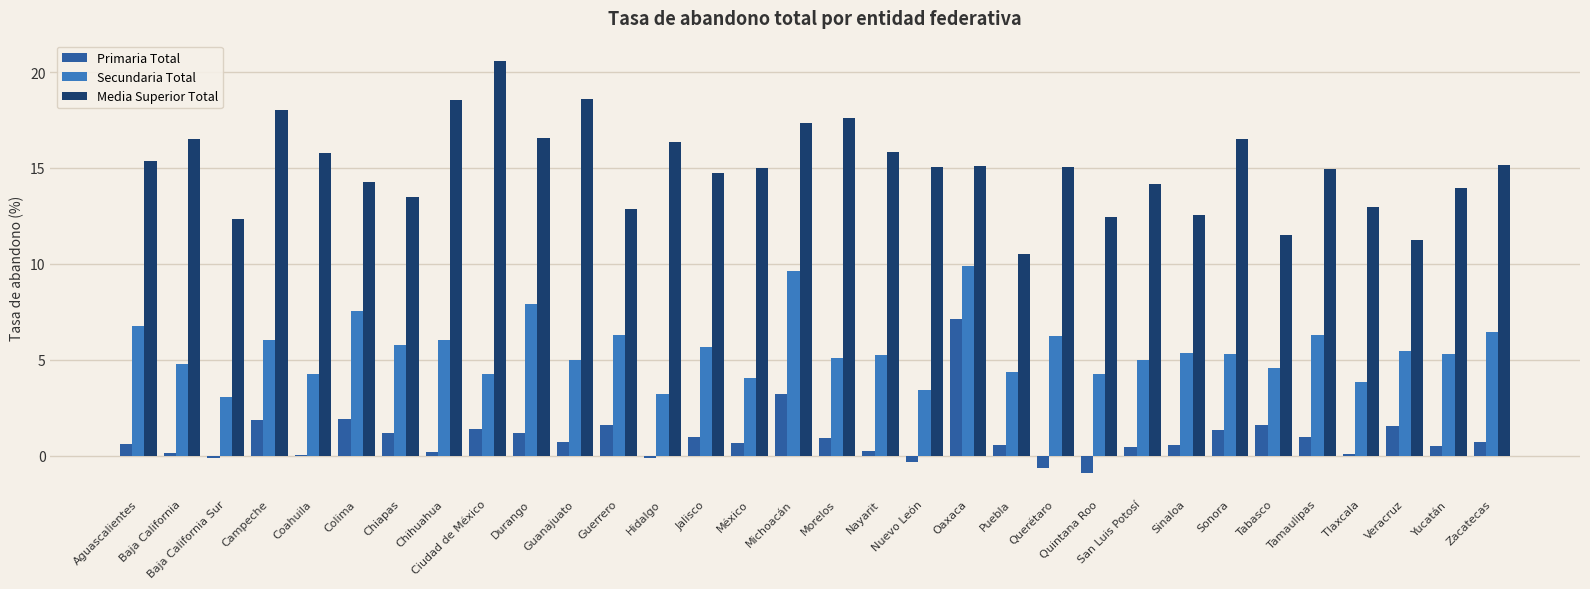

What is the highest value of the Primaria Total series?

7.1